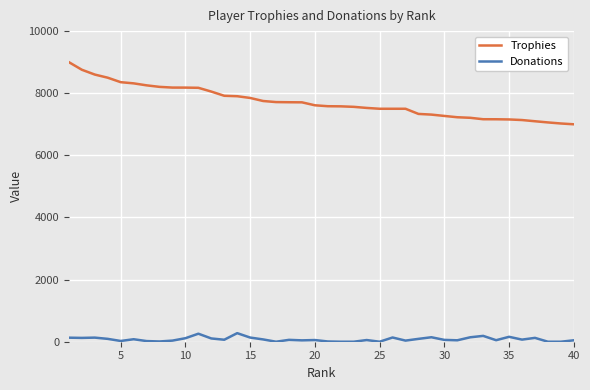

What is the maximum value for Trophies?

9000